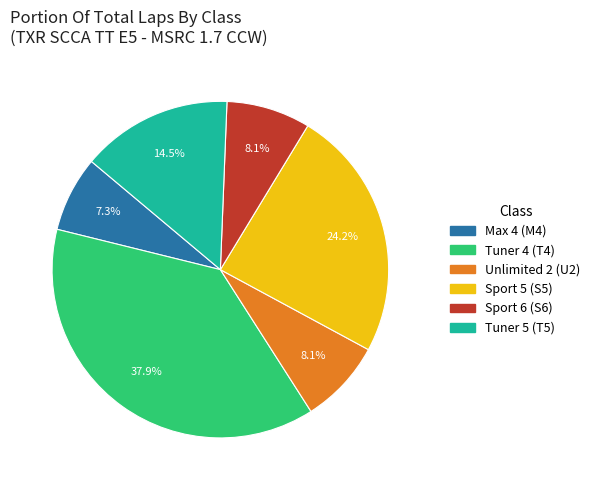

Is there any slice that represents more than half of the pie?

No